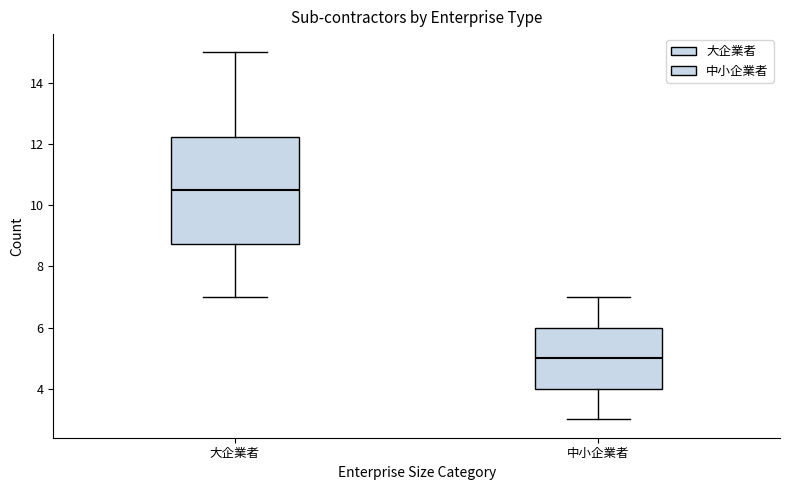

Comparing the boxes themselves (not the whiskers), which one is the tallest?

大企業者